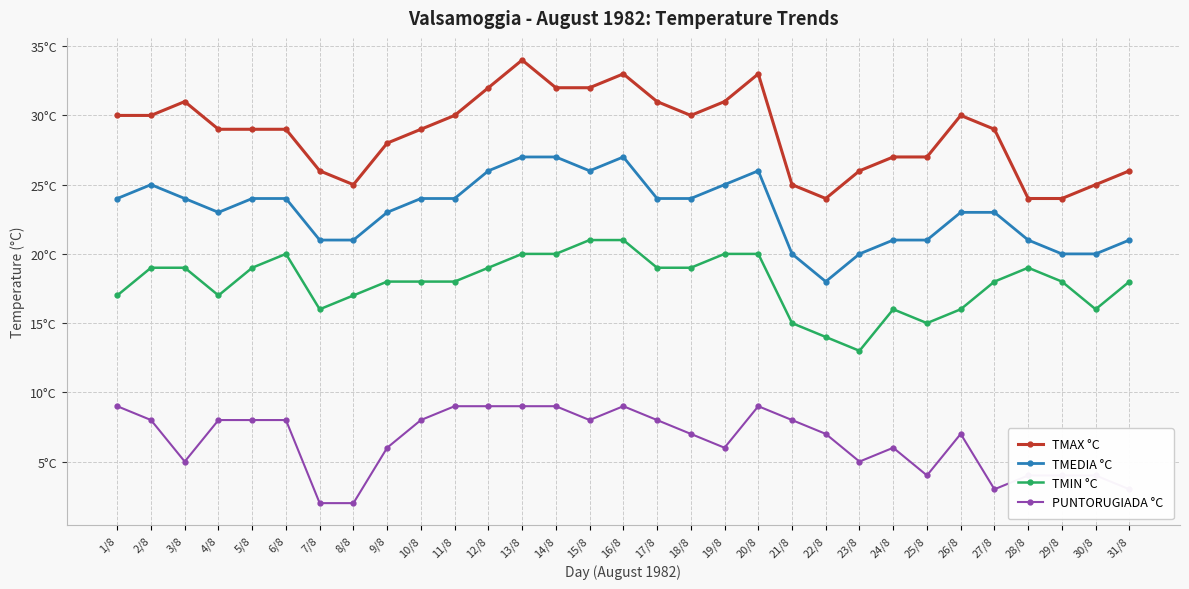

In TMEDIA °C, how many points are higher than both neighbors (excluding endpoints)?

3